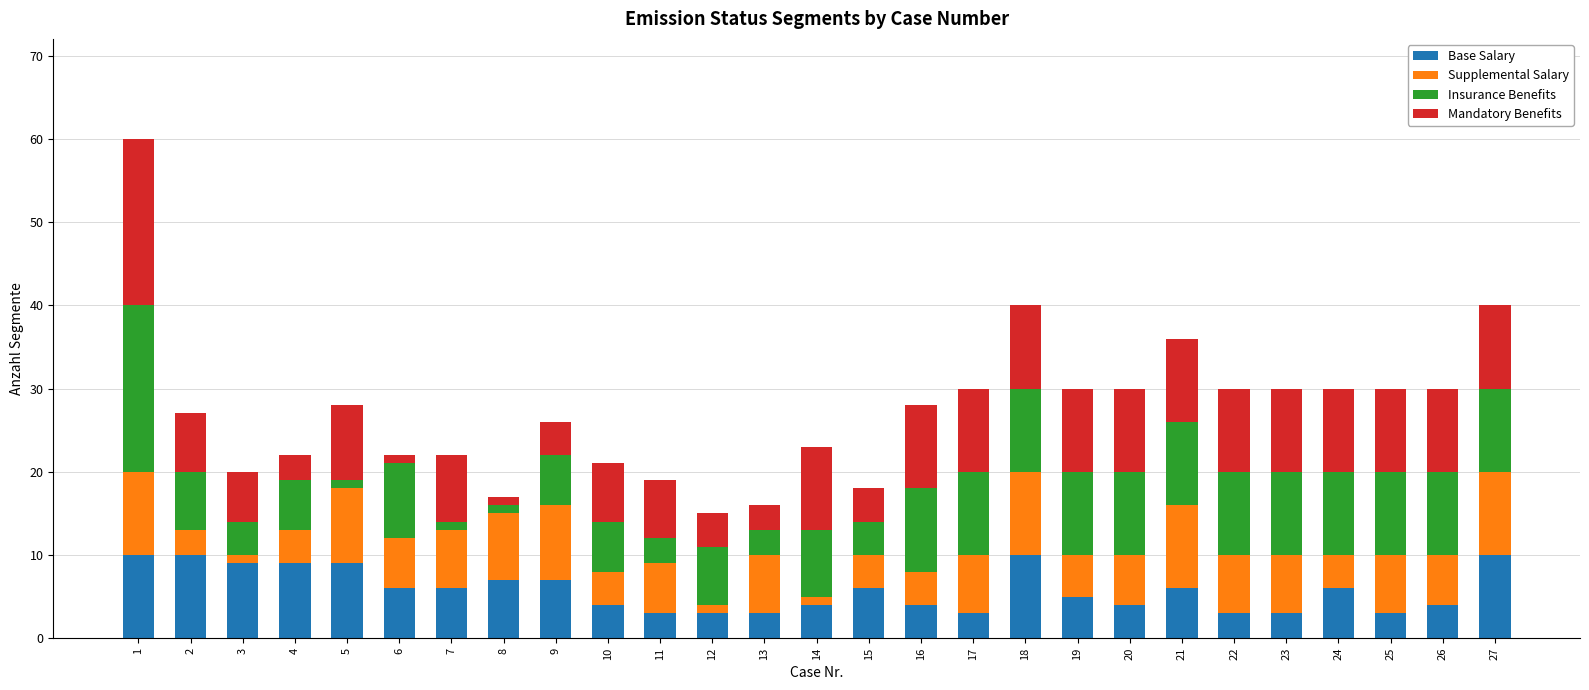

Count the Base Salary values in the range 3 to 9.

23